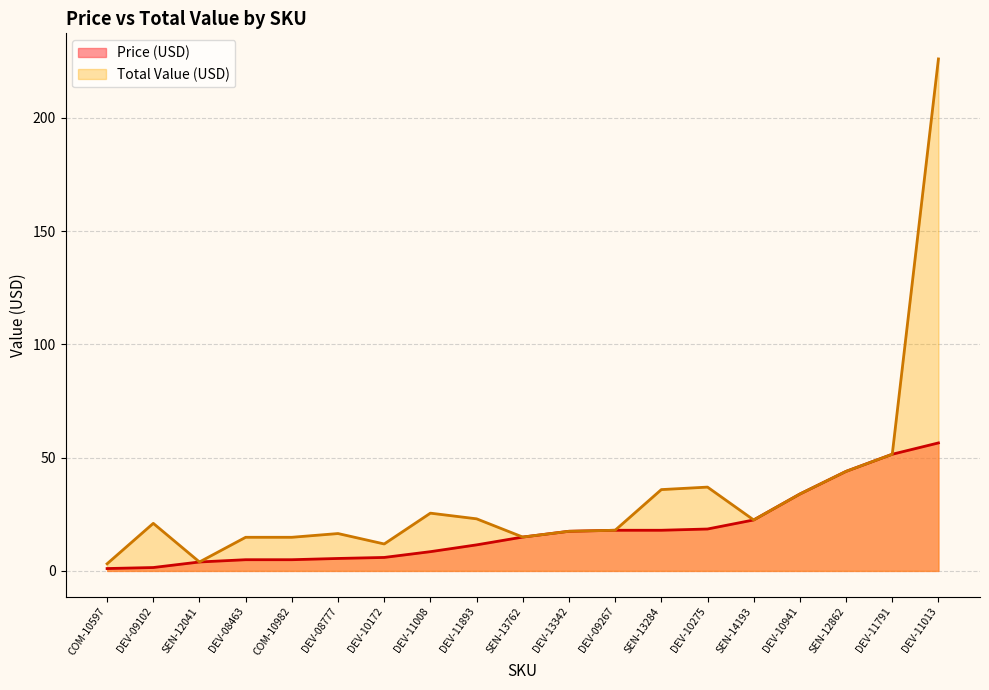

Rank the series by their maximum value, from lowest to highest.

Price (USD), Total Value (USD)